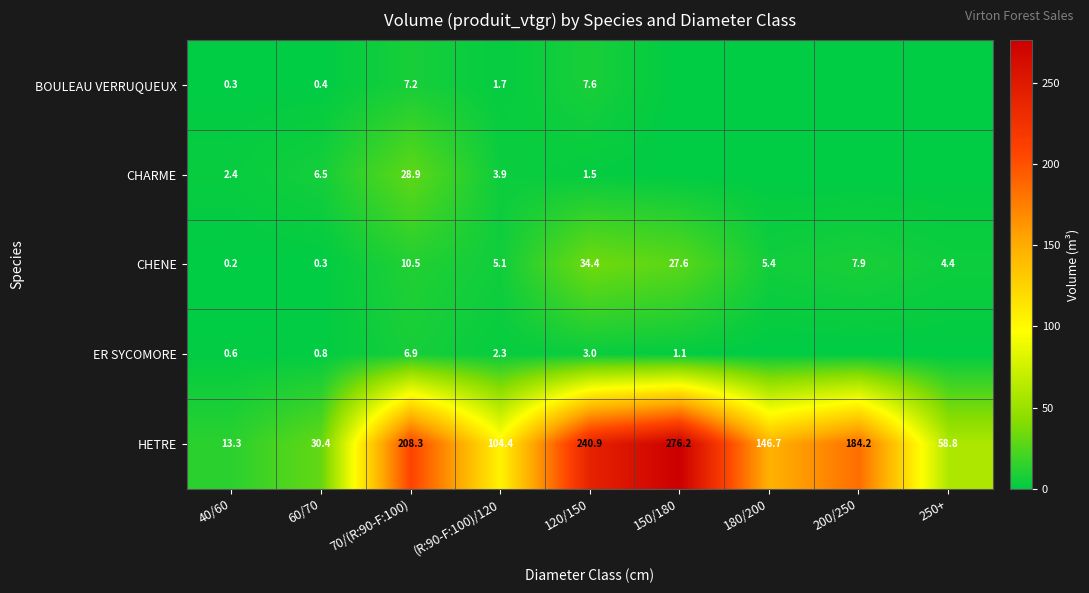

Is the value of CHENE at 40/60 greater than the value of ER SYCOMORE at 70/(R:90-F:100)?

No